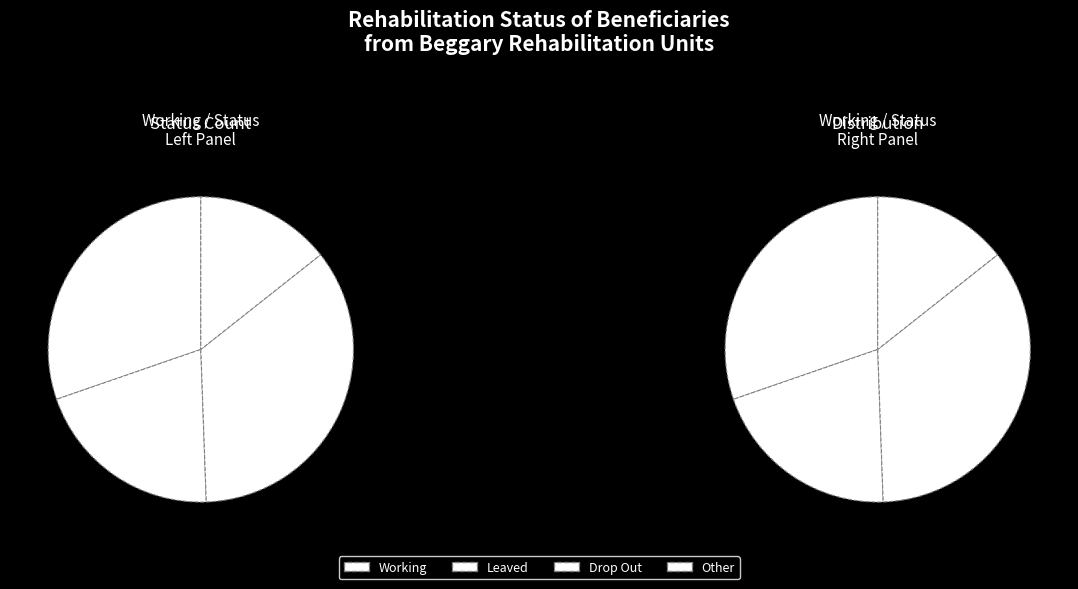

What is the smallest slice in the pie chart?

Other